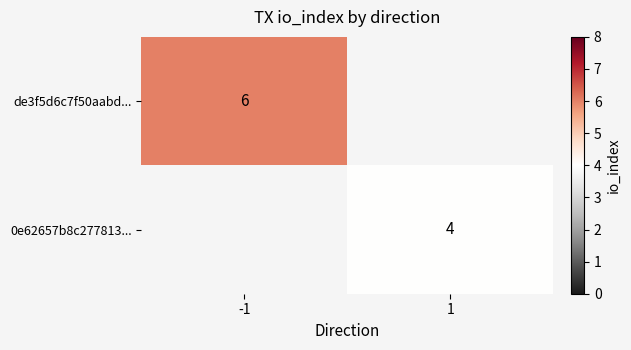

The value of de3f5d6c7f50aabd... at -1 is 6. True or false?

True